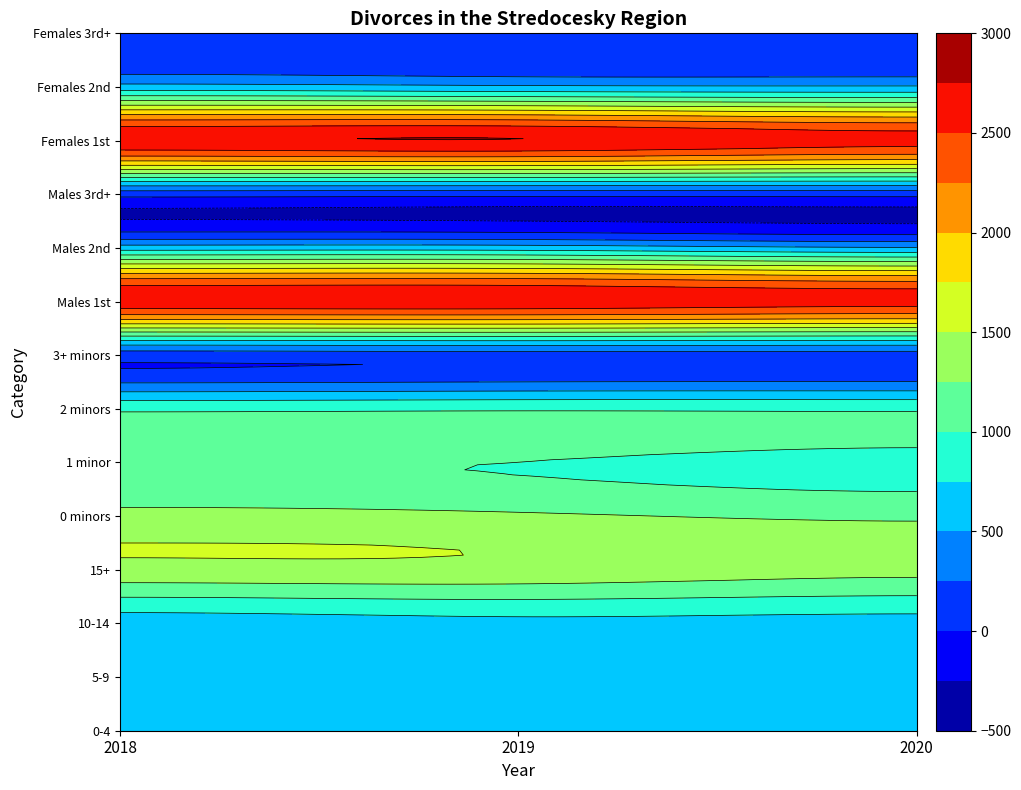

Is it true that 2 minors equals 1582 at 2020?

False